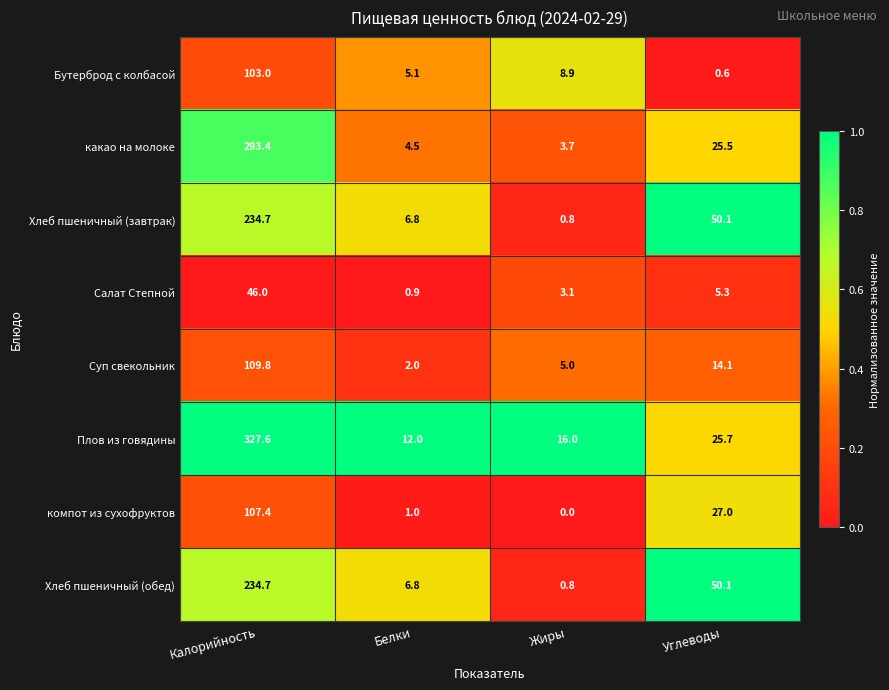

What is the average value of the Хлеб пшеничный (обед) series?

73.1